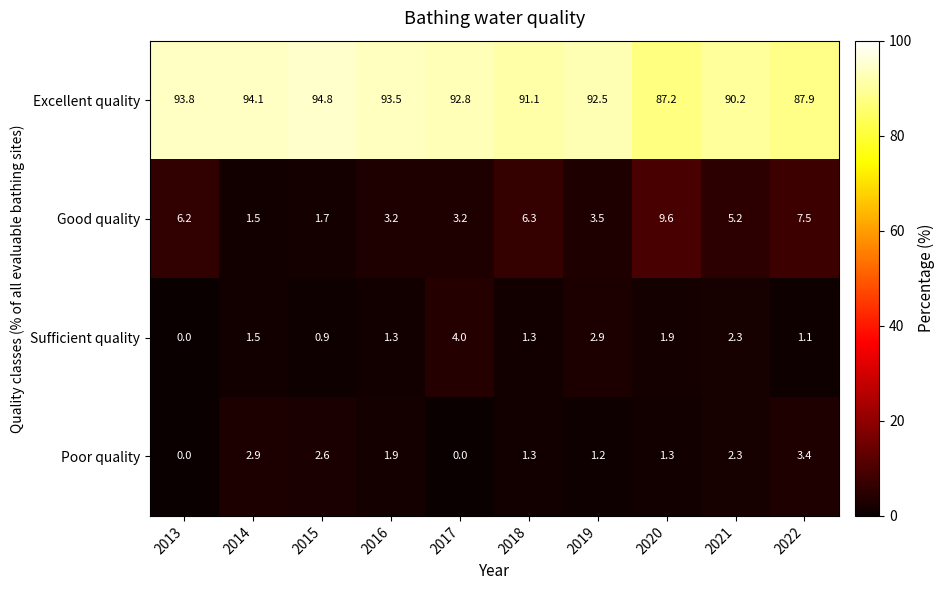

What is the spread (max minus min) of values at 2017?

92.8